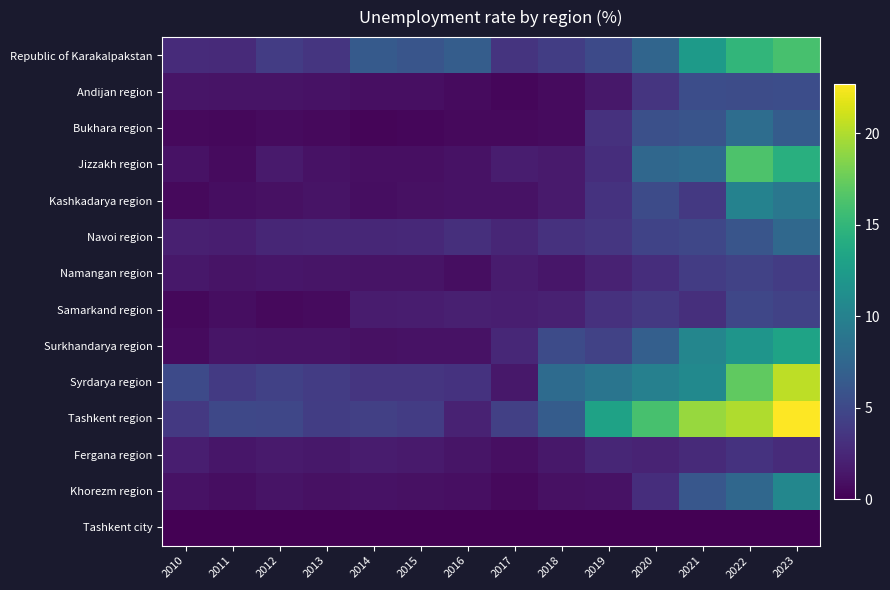

Reading left to right, list all the values displayed in this chart.

Republic of Karakalpakstan: 2010=2.8	2011=2.7	2012=4.0	2013=3.5	2014=6.4	2015=6.0	2016=6.7	2017=3.4	2018=4.1	2019=5.1	2020=7.4	2021=12.4	2022=14.9	2023=16.1
Andijan region: 2010=1.3	2011=1.2	2012=1.2	2013=1.1	2014=0.9	2015=0.9	2016=0.7	2017=0.4	2018=0.7	2019=1.5	2020=3.5	2021=5.4	2022=5.3	2023=5.4
Bukhara region: 2010=0.6	2011=0.5	2012=0.7	2013=0.6	2014=0.3	2015=0.4	2016=0.6	2017=0.6	2018=0.7	2019=3.2	2020=5.5	2021=5.9	2022=8.1	2023=6.6
Jizzakh region: 2010=1.1	2011=0.7	2012=1.6	2013=1.1	2014=0.9	2015=0.9	2016=1.1	2017=1.8	2018=1.6	2019=3.0	2020=7.6	2021=7.9	2022=16.4	2023=14.3
Kashkadarya region: 2010=0.6	2011=0.8	2012=1.0	2013=1.2	2014=0.8	2015=1.0	2016=1.1	2017=1.1	2018=1.6	2019=3.3	2020=5.2	2021=3.8	2022=10.1	2023=9.0
Navoi region: 2010=2.0	2011=1.9	2012=2.4	2013=2.5	2014=2.5	2015=2.6	2016=3.1	2017=2.4	2018=3.2	2019=3.6	2020=4.6	2021=4.8	2022=6.0	2023=7.7
Namangan region: 2010=1.5	2011=1.2	2012=1.4	2013=1.3	2014=1.2	2015=1.2	2016=0.8	2017=1.7	2018=1.4	2019=2.2	2020=3.0	2021=4.0	2022=4.5	2023=4.0
Samarkand region: 2010=0.5	2011=0.8	2012=0.6	2013=0.7	2014=1.7	2015=1.8	2016=2.0	2017=1.9	2018=2.1	2019=3.2	2020=3.8	2021=3.1	2022=4.8	2023=4.5
Surkhandarya region: 2010=0.7	2011=1.3	2012=1.2	2013=1.2	2014=1.0	2015=1.1	2016=1.1	2017=2.5	2018=5.2	2019=4.5	2020=6.9	2021=10.4	2022=11.8	2023=13.2
Syrdarya region: 2010=5.1	2011=3.9	2012=4.4	2013=4.0	2014=3.5	2015=3.5	2016=3.3	2017=1.5	2018=7.9	2019=8.8	2020=9.9	2021=10.8	2022=17.2	2023=20.4
Tashkent region: 2010=3.8	2011=4.9	2012=4.8	2013=4.1	2014=4.3	2015=4.0	2016=2.2	2017=4.3	2018=6.6	2019=13.1	2020=16.1	2021=19.2	2022=20.0	2023=22.7
Fergana region: 2010=1.9	2011=1.4	2012=1.6	2013=1.5	2014=1.7	2015=1.6	2016=1.3	2017=0.9	2018=1.5	2019=2.4	2020=2.3	2021=2.7	2022=3.3	2023=2.8
Khorezm region: 2010=1.1	2011=0.8	2012=1.2	2013=1.0	2014=1.1	2015=1.0	2016=0.9	2017=0.6	2018=1.0	2019=1.1	2020=3.0	2021=6.2	2022=7.6	2023=10.5
Tashkent city: 2010=0.0	2011=0.0	2012=0.0	2013=0.0	2014=0.0	2015=0.0	2016=0.0	2017=0.0	2018=0.0	2019=0.0	2020=0.0	2021=0.0	2022=0.0	2023=0.0